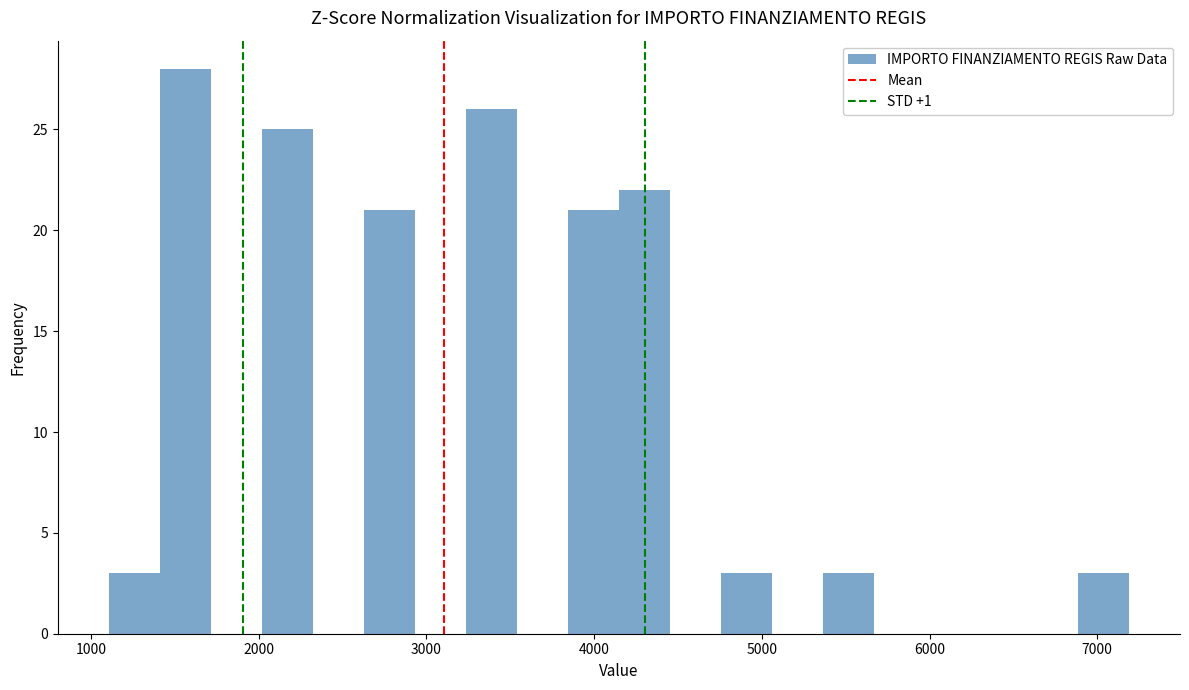

Around what value on the x-axis is the tallest bar? Give the approximate position of its centre, as read against the axis.

1600